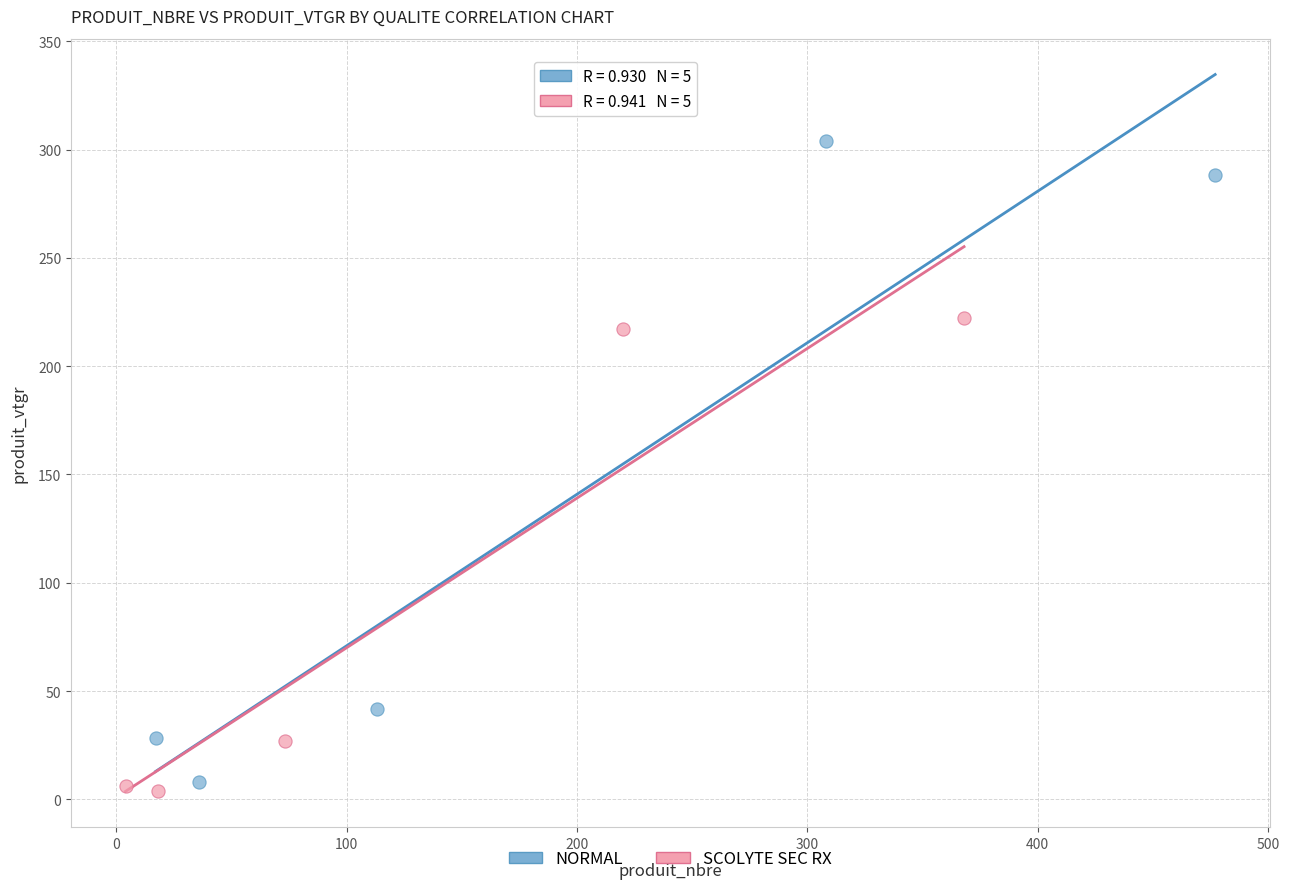

Which series contains the highest Y value?

NORMAL